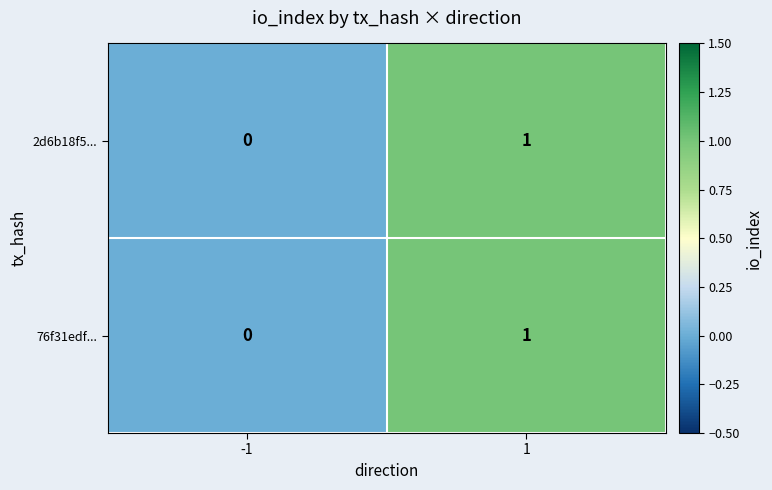

The value of 76f31edf... at 1 is 1. True or false?

True